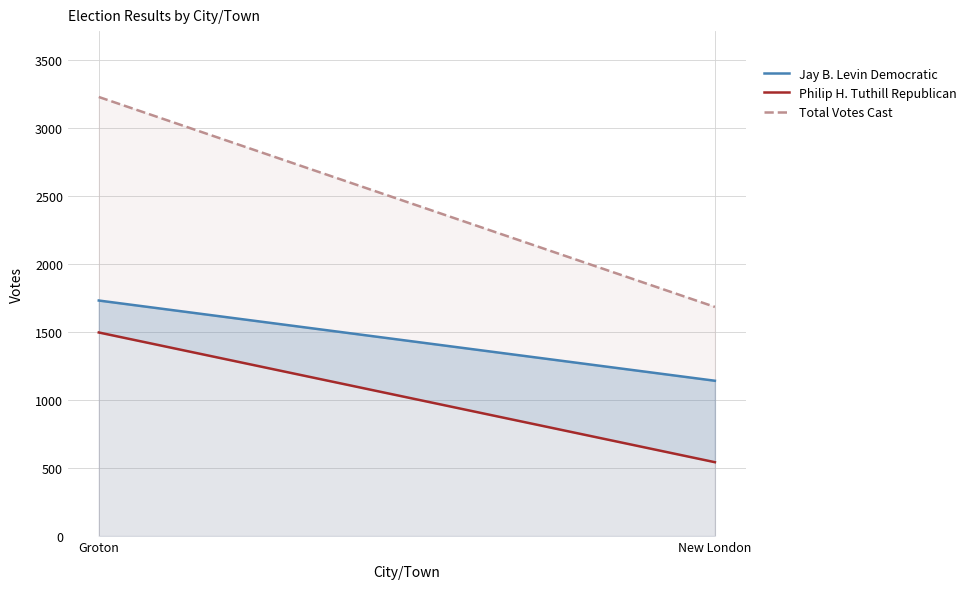

Is the value of Jay B. Levin Democratic at Groton greater than the value of Total Votes Cast at Groton?

No